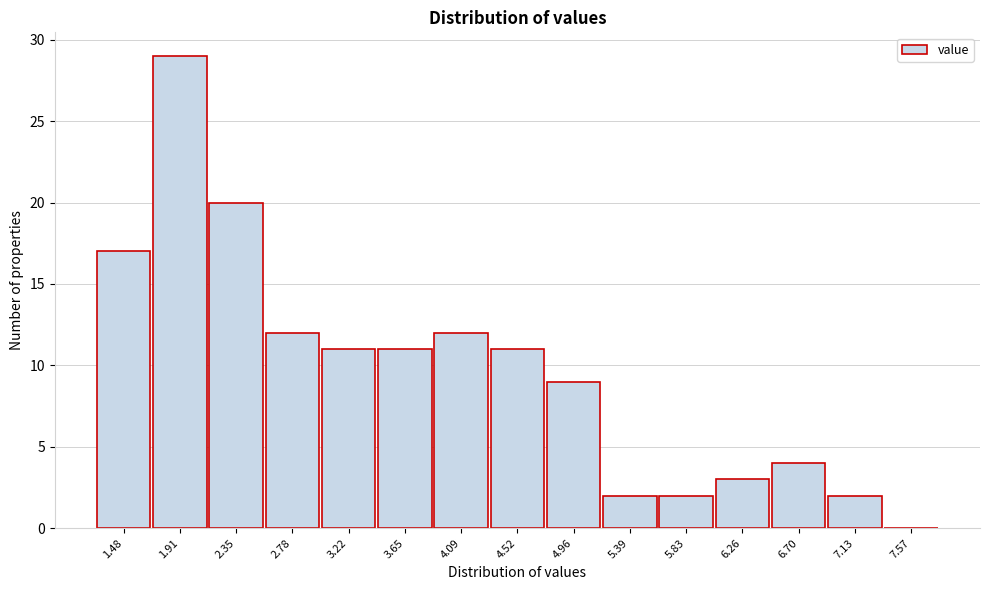

Reading left to right, what are all the values shown in this chart?

1.48=17	1.91=29	2.35=20	2.78=12	3.22=11	3.65=11	4.09=12	4.52=11	4.96=9	5.39=2	5.83=2	6.26=3	6.70=4	7.13=2	7.57=0